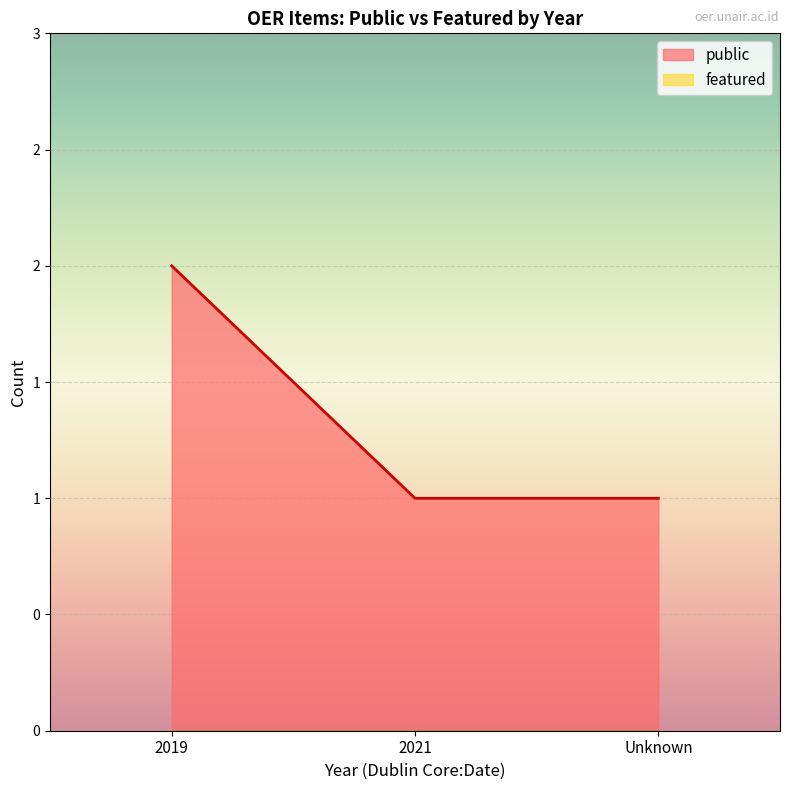

Is it true that public equals 1 at 2019?

False